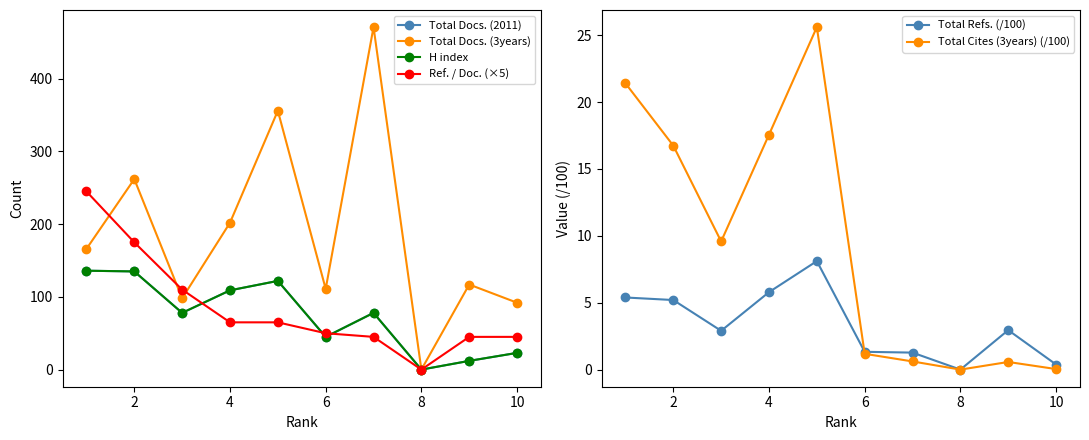

Which series has the largest total across all categories?

Total Docs. (3years)